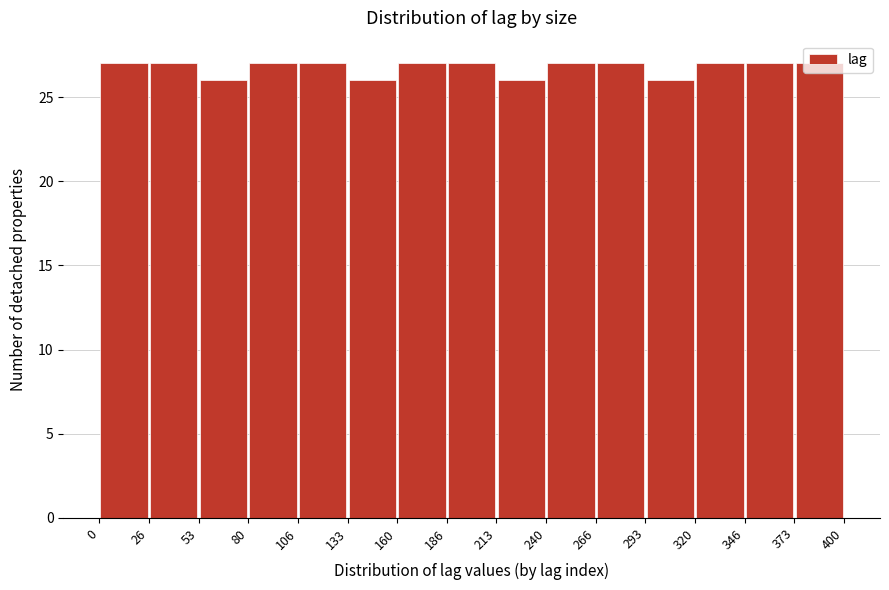

What is the height of the bar covering 160 to 186 on the x-axis? The values are not printed on the chart, so give them approximately, as read against the axis.

27